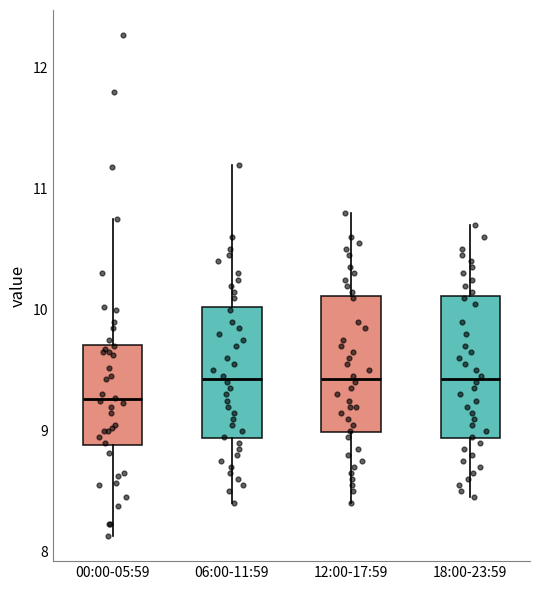

Where does the lower whisker of the box for 18:00-23:59 end on the y-axis? The values are not printed on the chart, so give them approximately, as read against the axis.

8.5